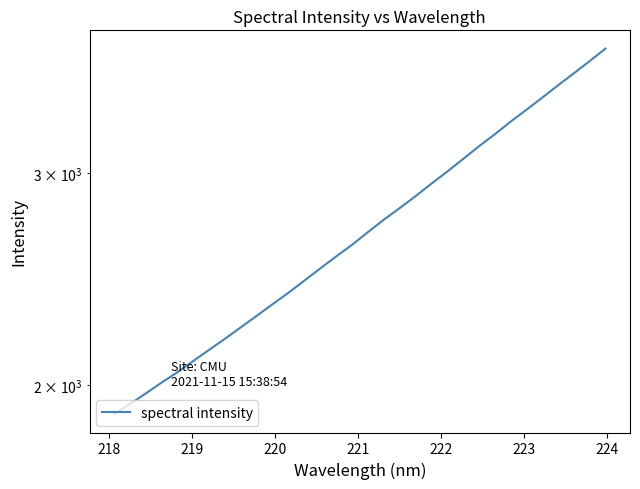

What is the average value?

2719.0